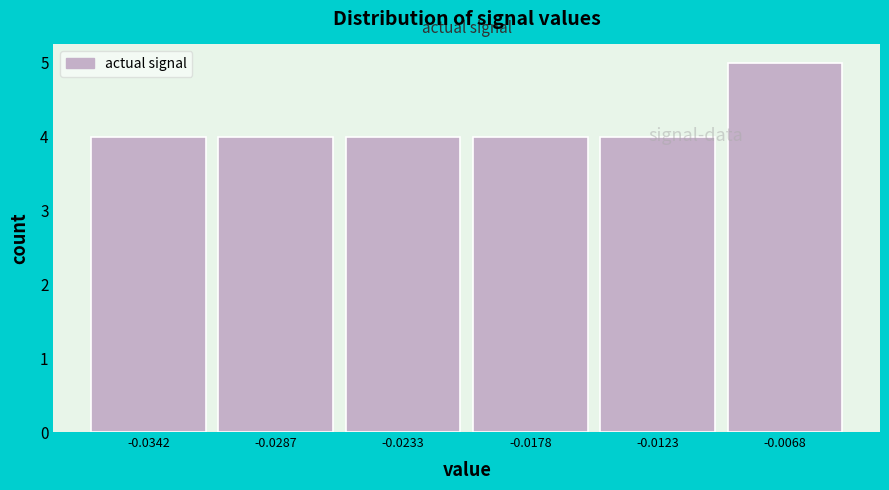

Approximately how many times larger is the value at -0.0287 compared to -0.0342?

1.0